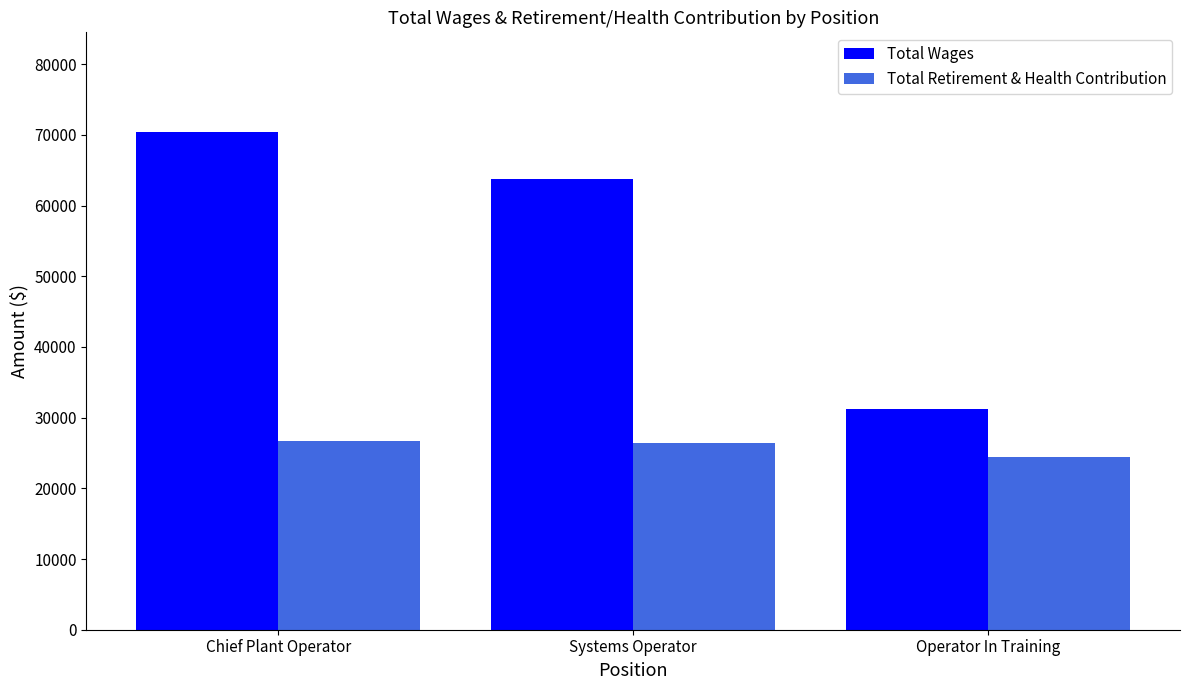

Is the value of Total Retirement & Health Contribution at Chief Plant Operator greater than the value of Total Wages at Chief Plant Operator?

No